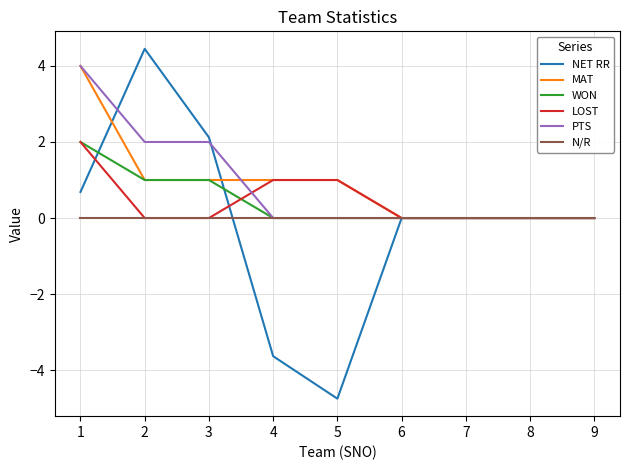

What is the spread (max minus min) of values at 3?

2.1